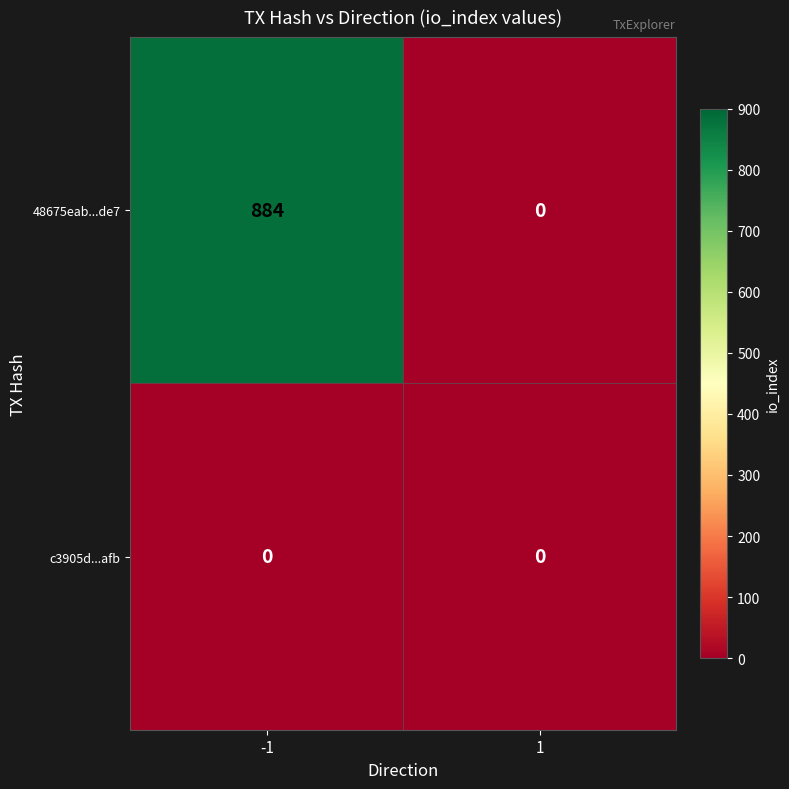

Reading right to left, list all the values displayed in this chart.

48675eab...de7: 1=0	-1=884
c3905d...afb: 1=0	-1=0